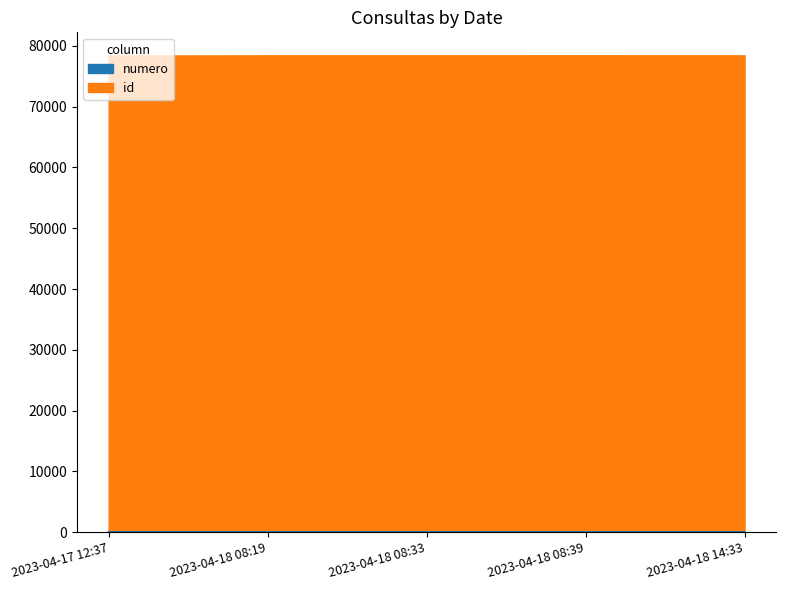

List the series in order of their peak value, lowest first.

numero, id